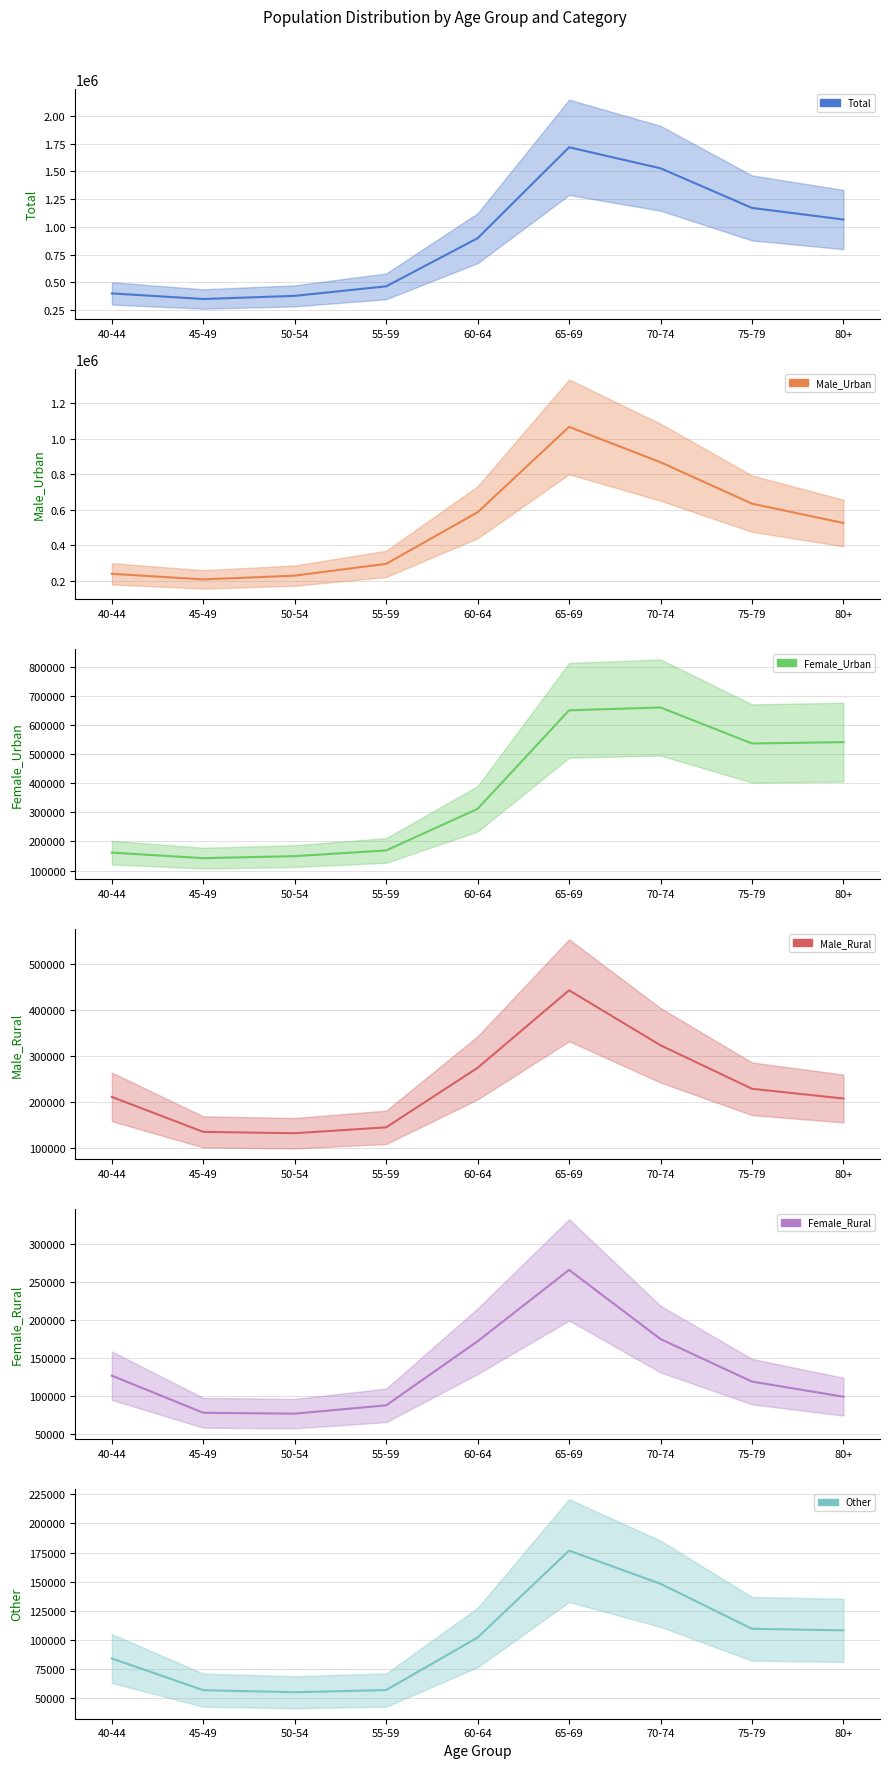

What is the total value across all series at 45-49?

971700